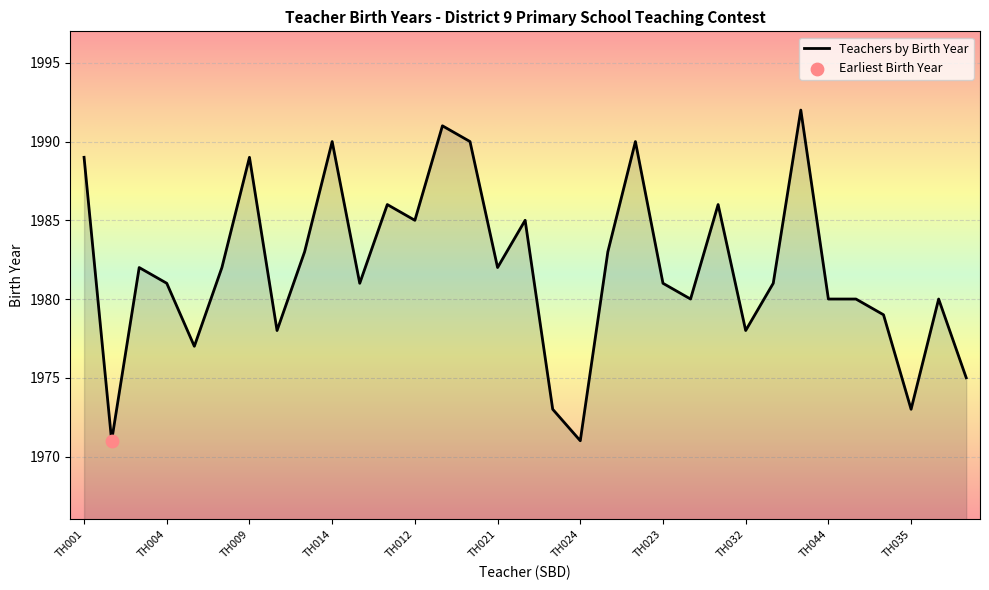

What is the difference between the maximum and minimum values?

21